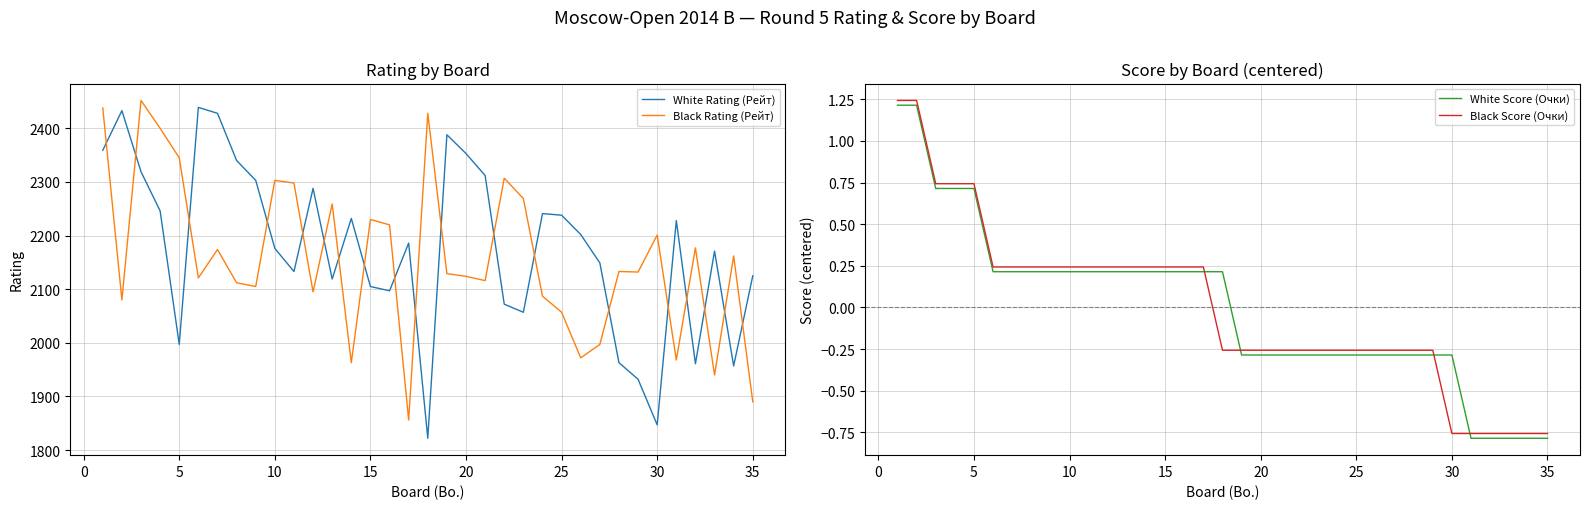

How many values in the Black Score (Очки) series are below 0?

18